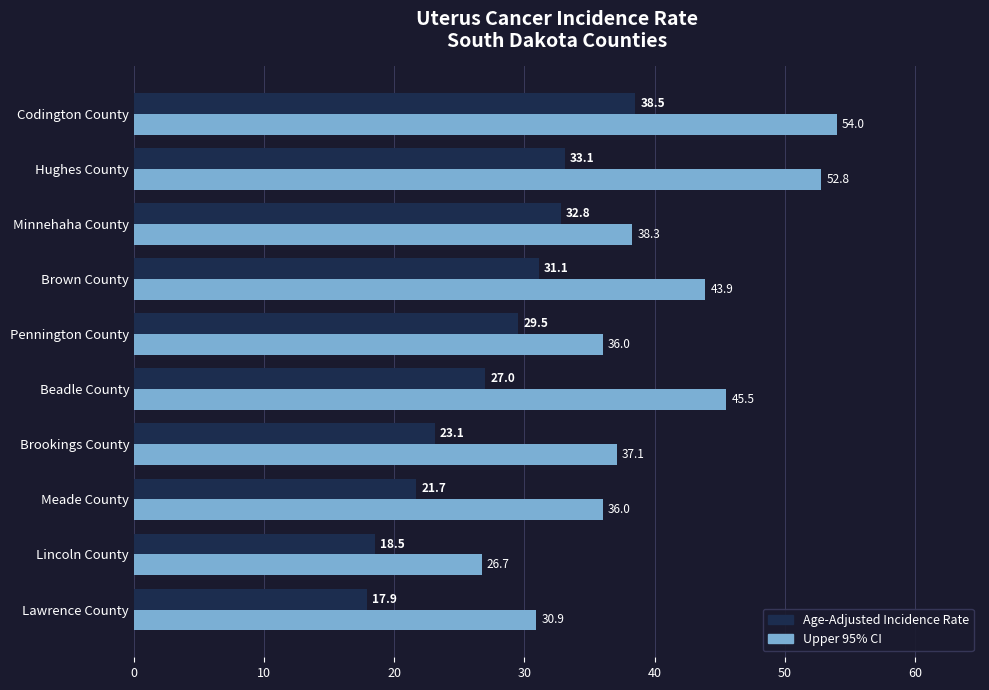

What is the spread (max minus min) of values at Pennington County?

6.5